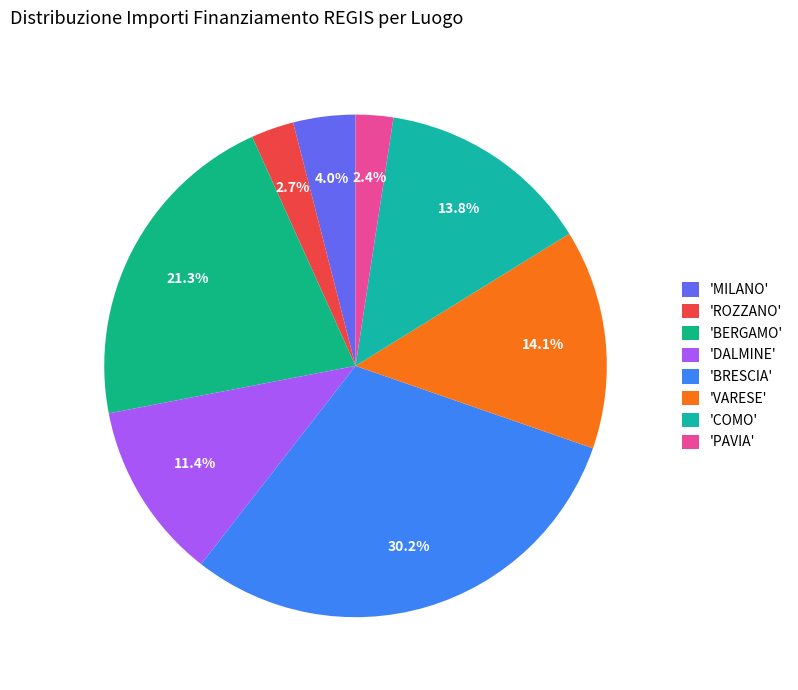

What is the largest slice in the pie chart?

'BRESCIA'